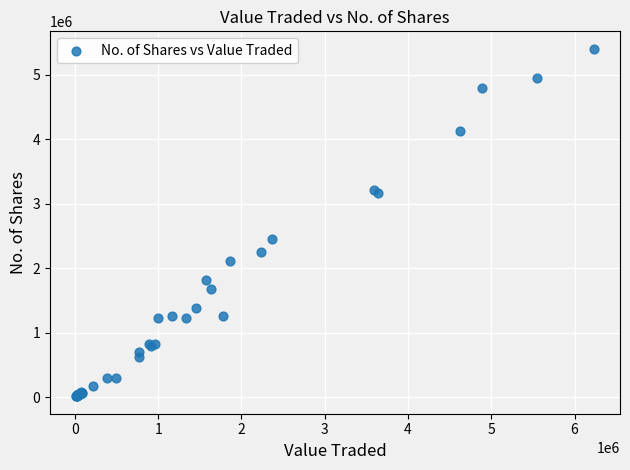

What Y value in the scatter plot is closest to 2708662?

2459144